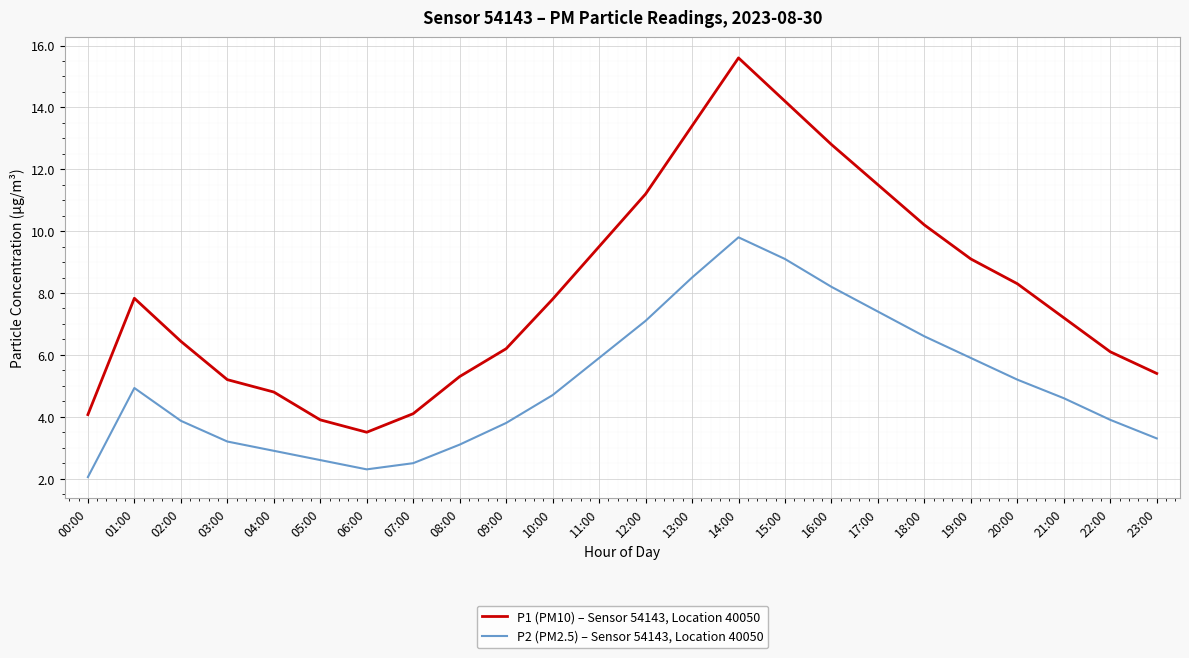

Is this an area chart (filled region under the line)?

No